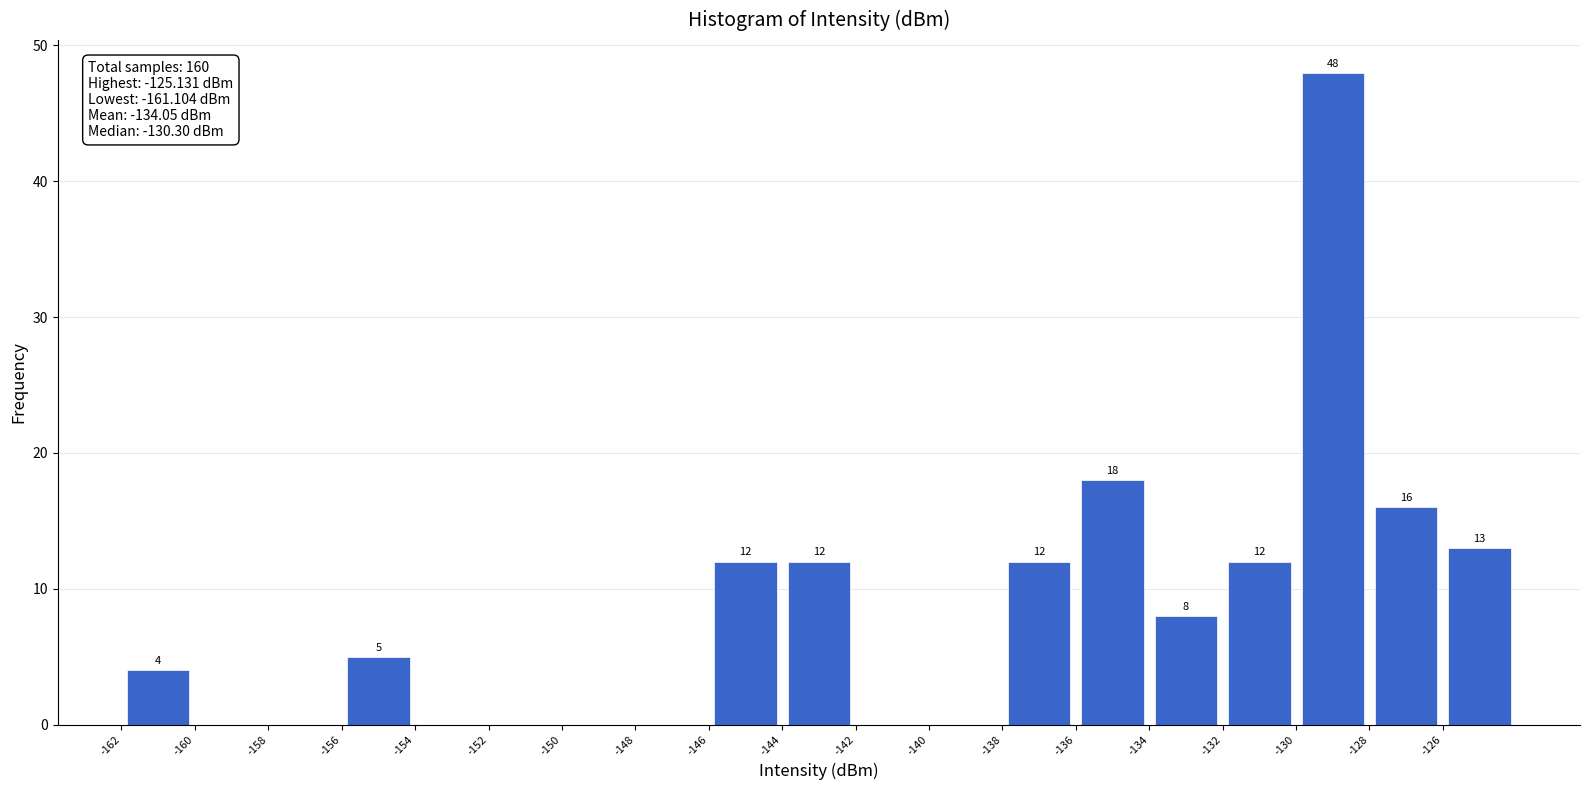

Over which range of the x-axis is the bar tallest?

-130 to -128